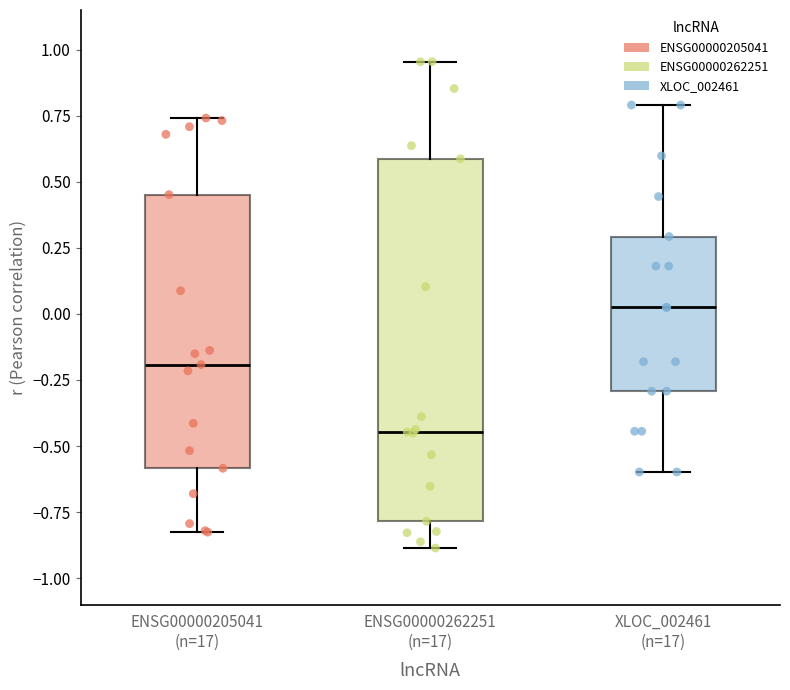

Which box is the tallest, from its lower edge to its upper edge?

ENSG00000262251 (n=17)